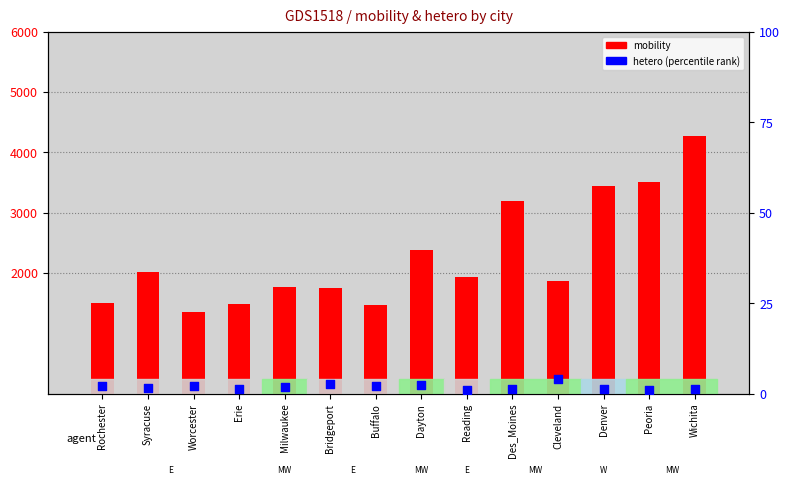

Which series has the largest total across all categories?

mobility